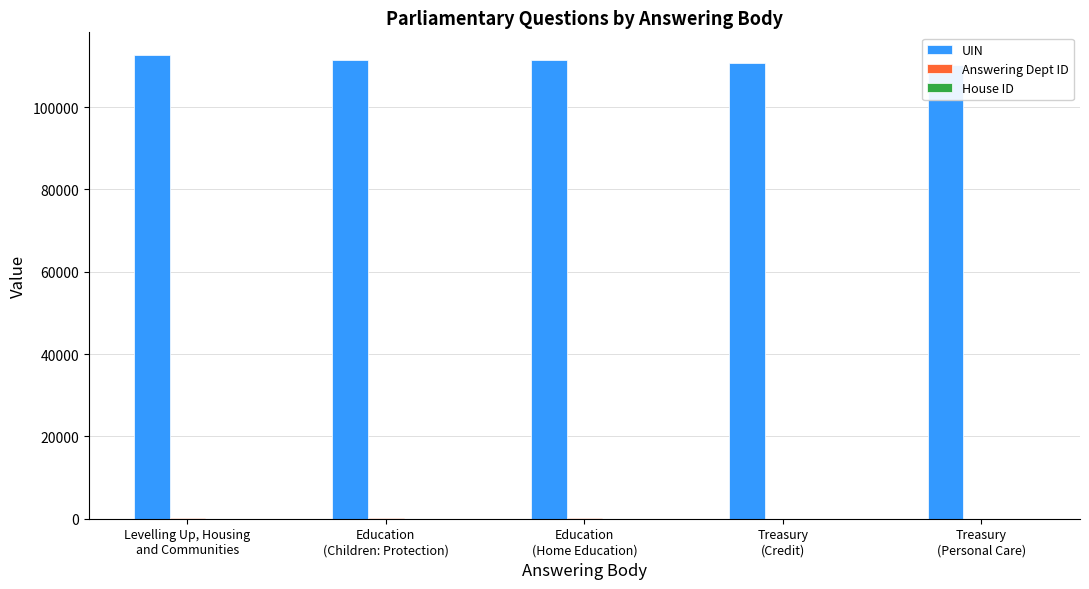

What is the label of the 3rd bar from the left?

Education
(Home Education)